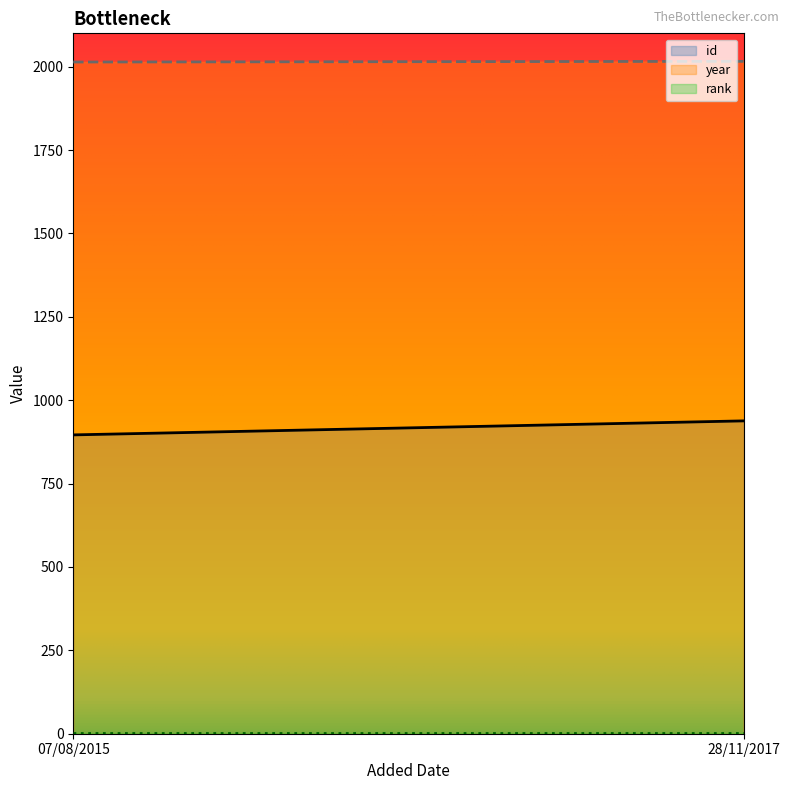

What is the total value across all series at 28/11/2017?

2955